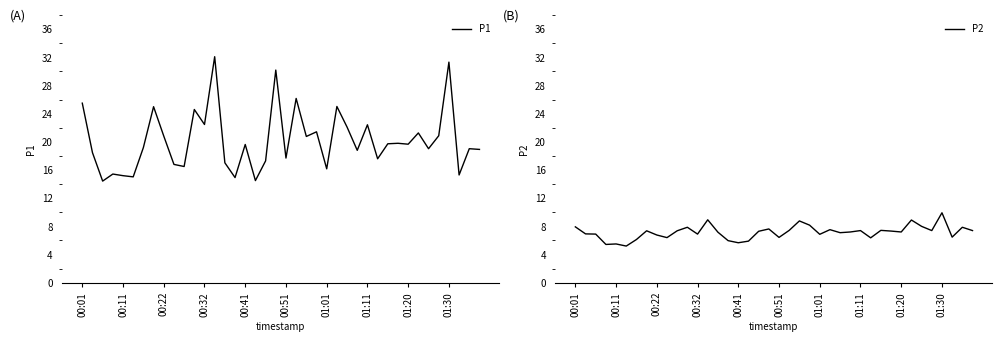

At which label does P2 reach its peak?

01:30